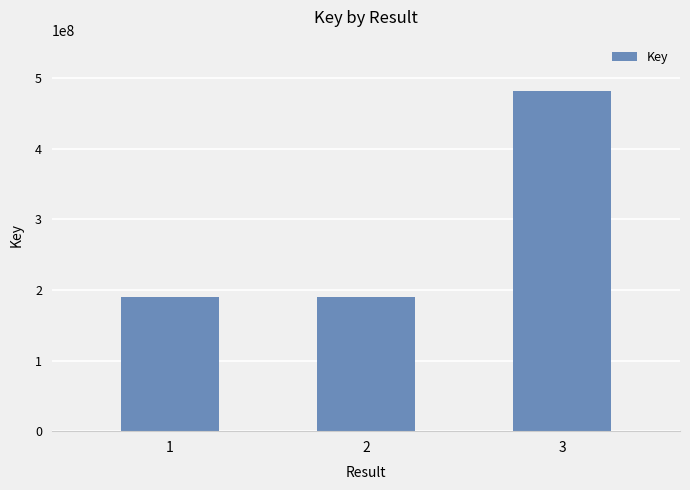

At which label is the value closest to 335499024?

1